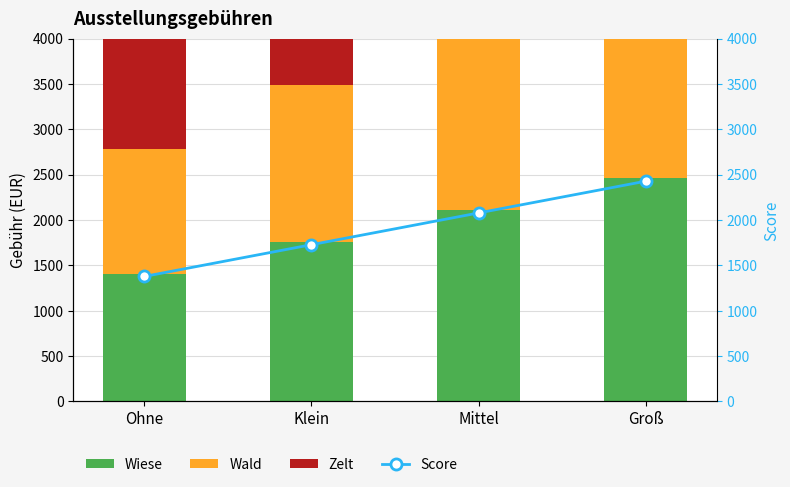

What position from the right is Klein?

3